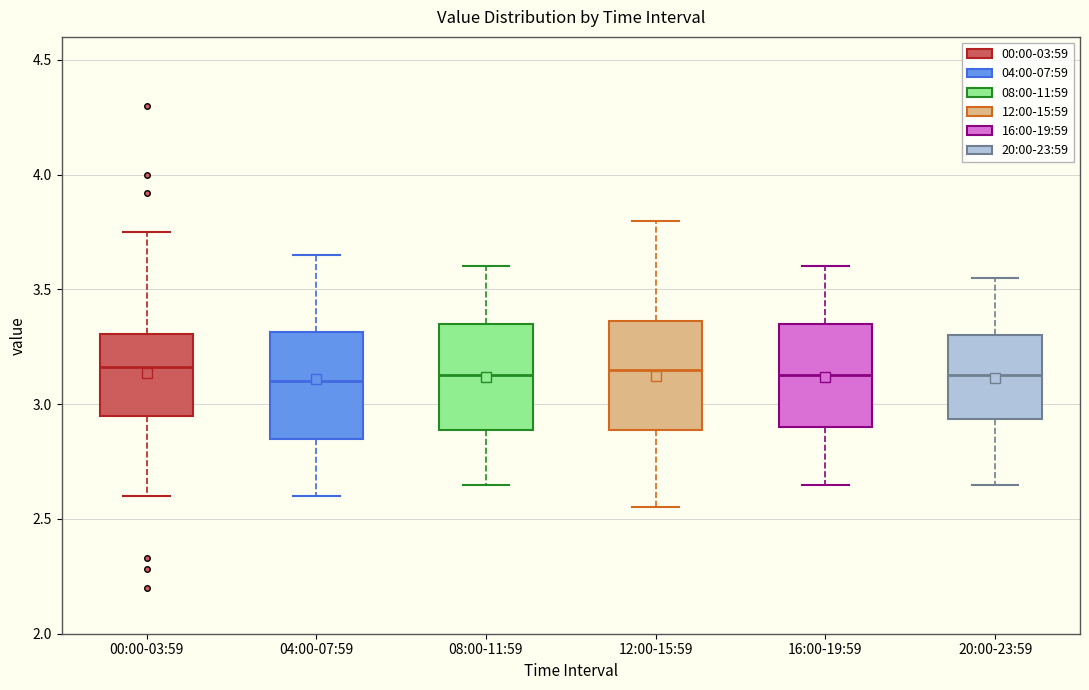

Where does the lower whisker of the box for 04:00-07:59 end on the y-axis? The values are not printed on the chart, so give them approximately, as read against the axis.

2.60